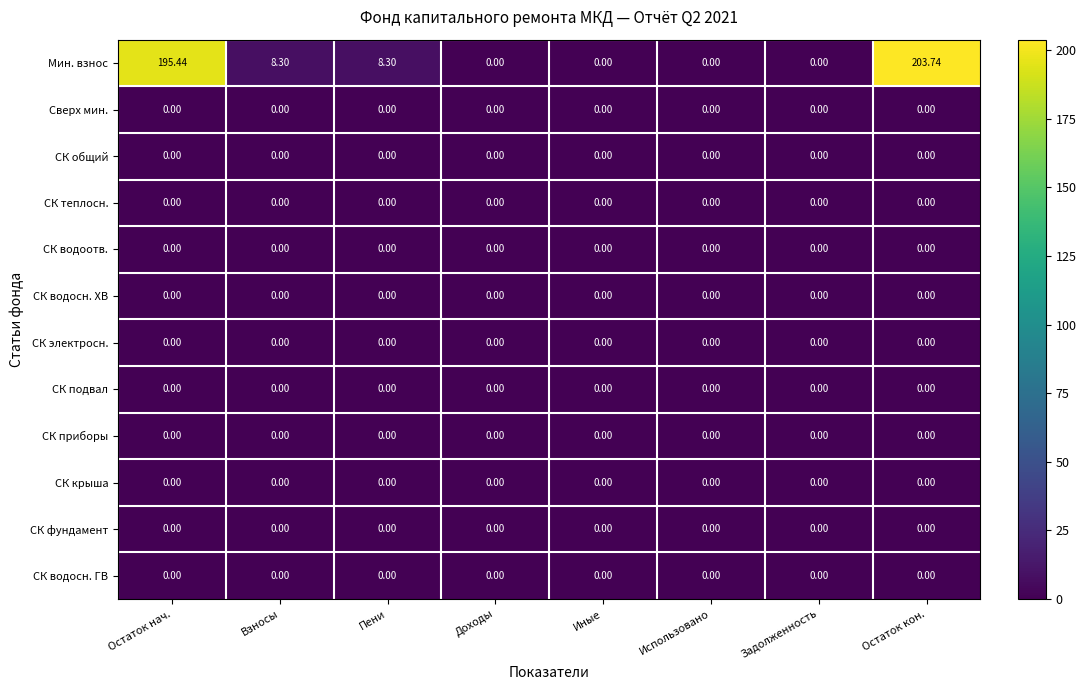

At which category is the sum across all series the highest?

Остаток кон.